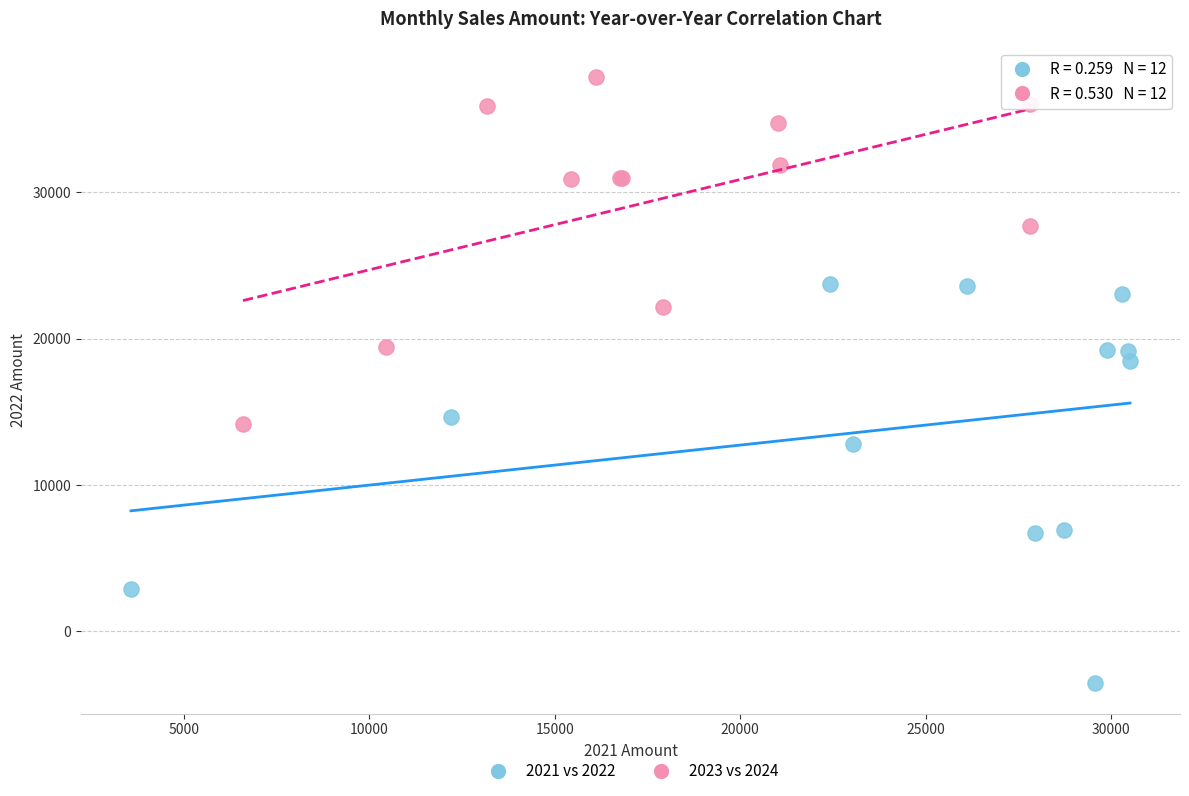

Which series reaches the minimum Y coordinate?

2021 vs 2022